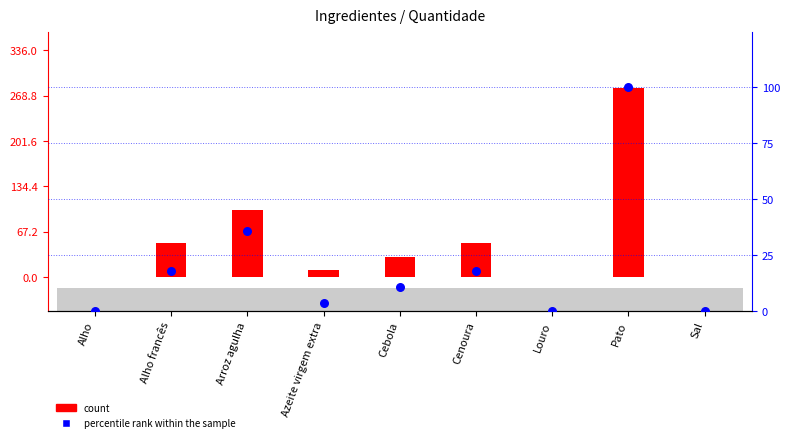

Which series reaches the minimum Y coordinate?

percentile rank within the sample